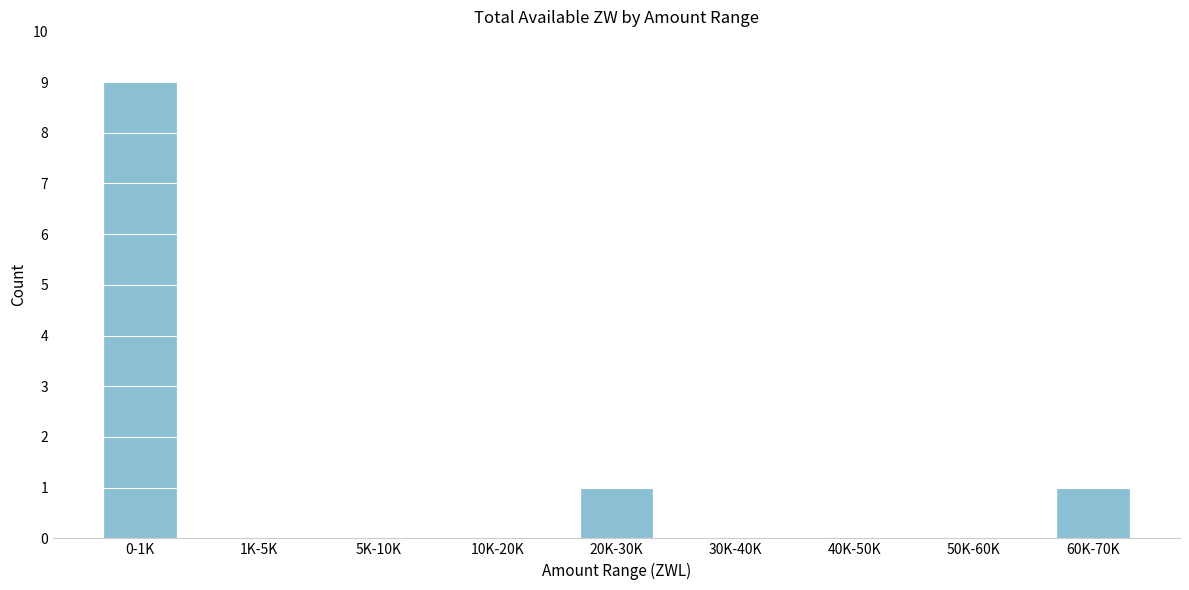

Reading right to left, what are all the values shown in this chart?

60K-70K=1	50K-60K=0	40K-50K=0	30K-40K=0	20K-30K=1	10K-20K=0	5K-10K=0	1K-5K=0	0-1K=9